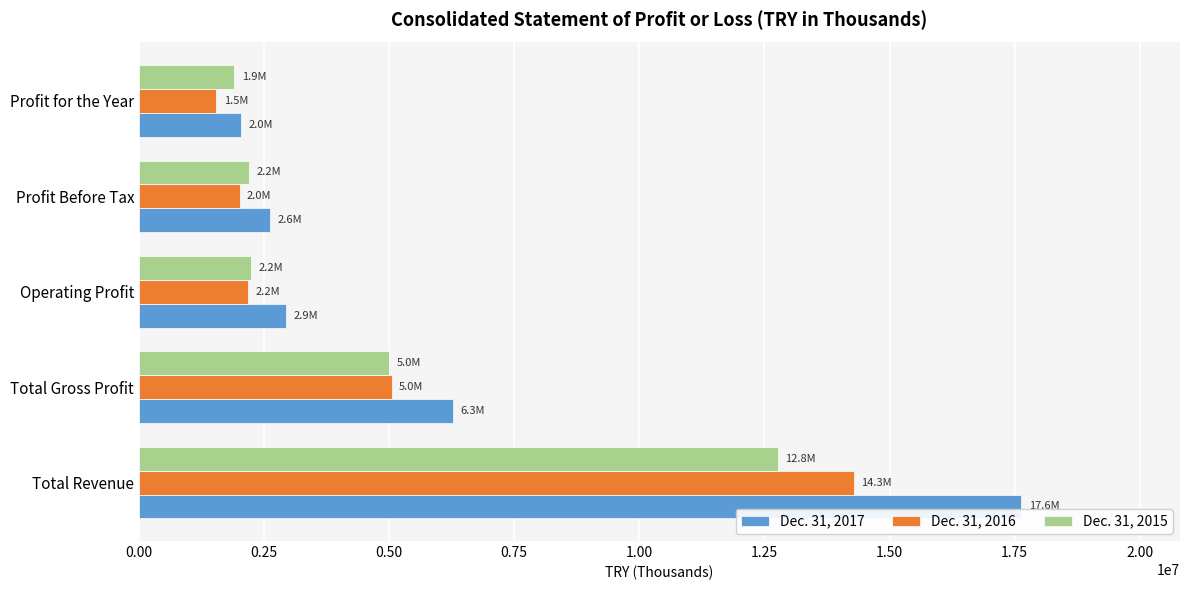

How many series are shown in this chart?

3